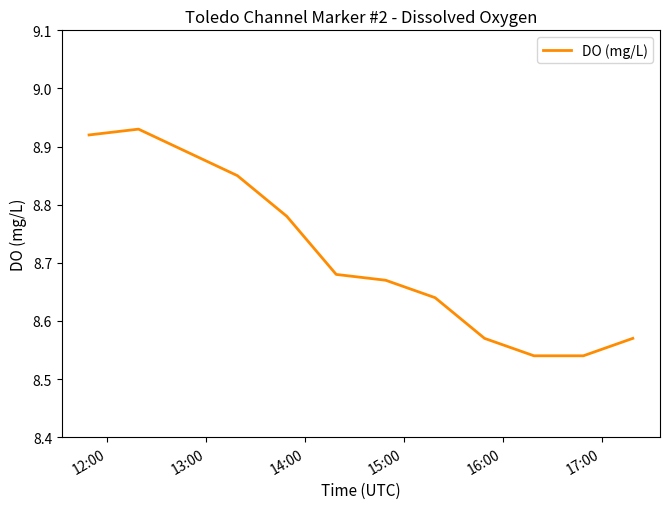

What is the difference between the maximum and minimum values?

0.4